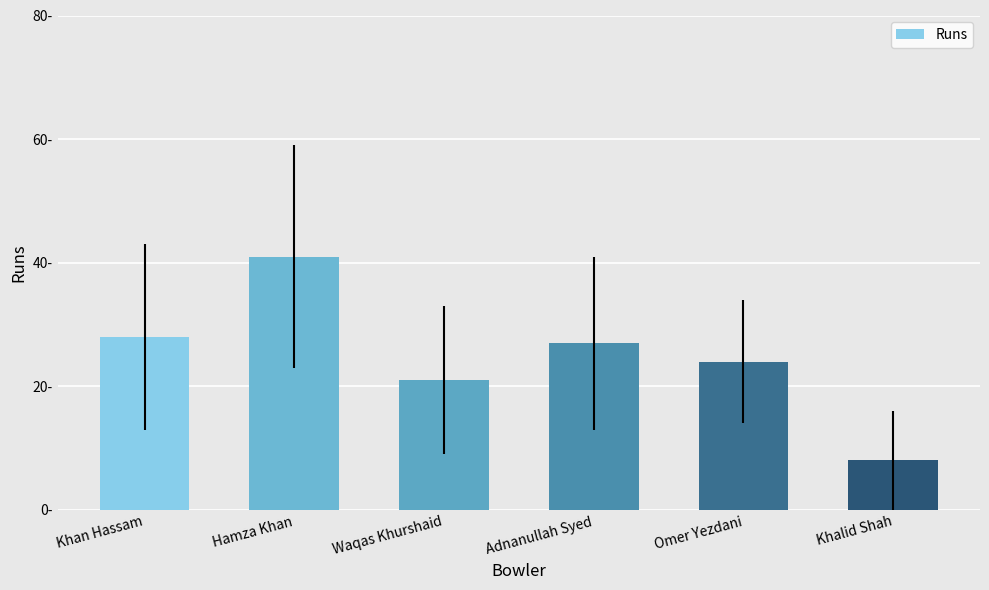

What is the approximate value at Adnanullah Syed, to the nearest 5?

25